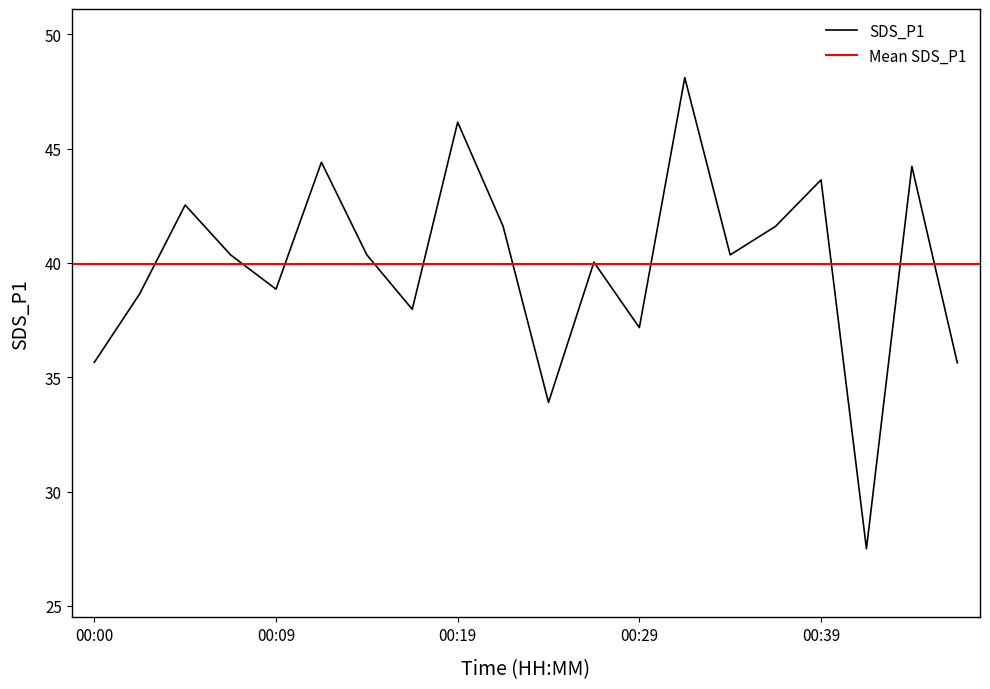

What is the ratio of the value at 00:39 to the value at 00:43?

1.0